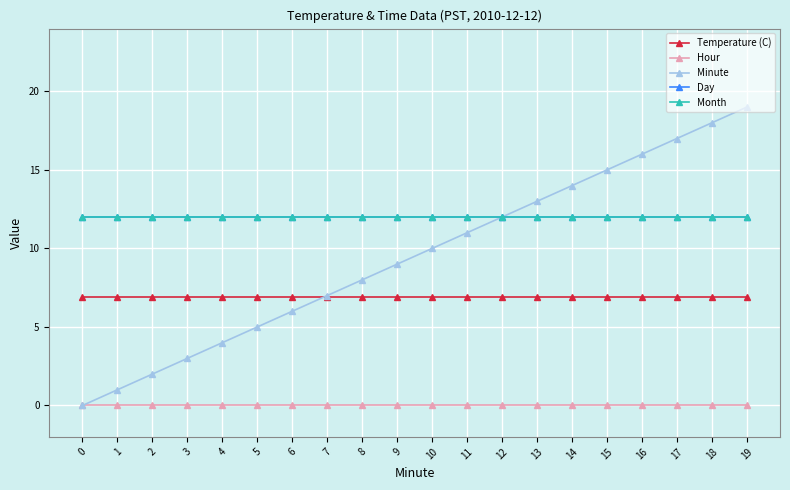

True or false: Temperature (C) and Month cross at least once.

False